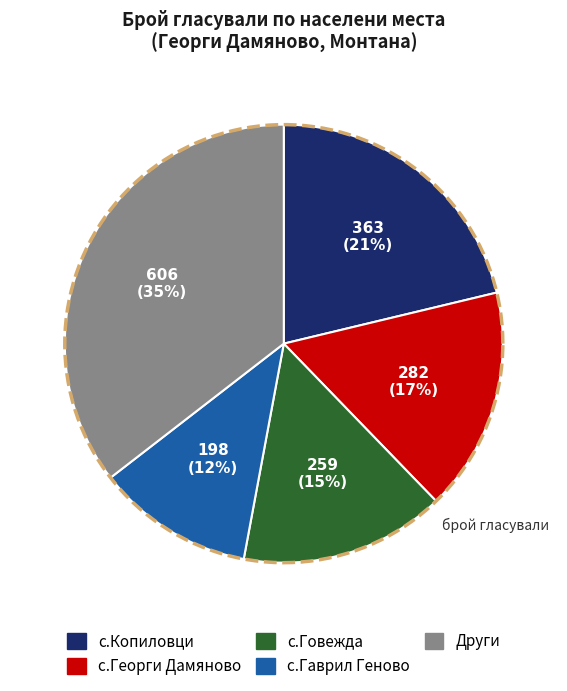

True or false: с.Видлица accounts for 1% of the total.

False